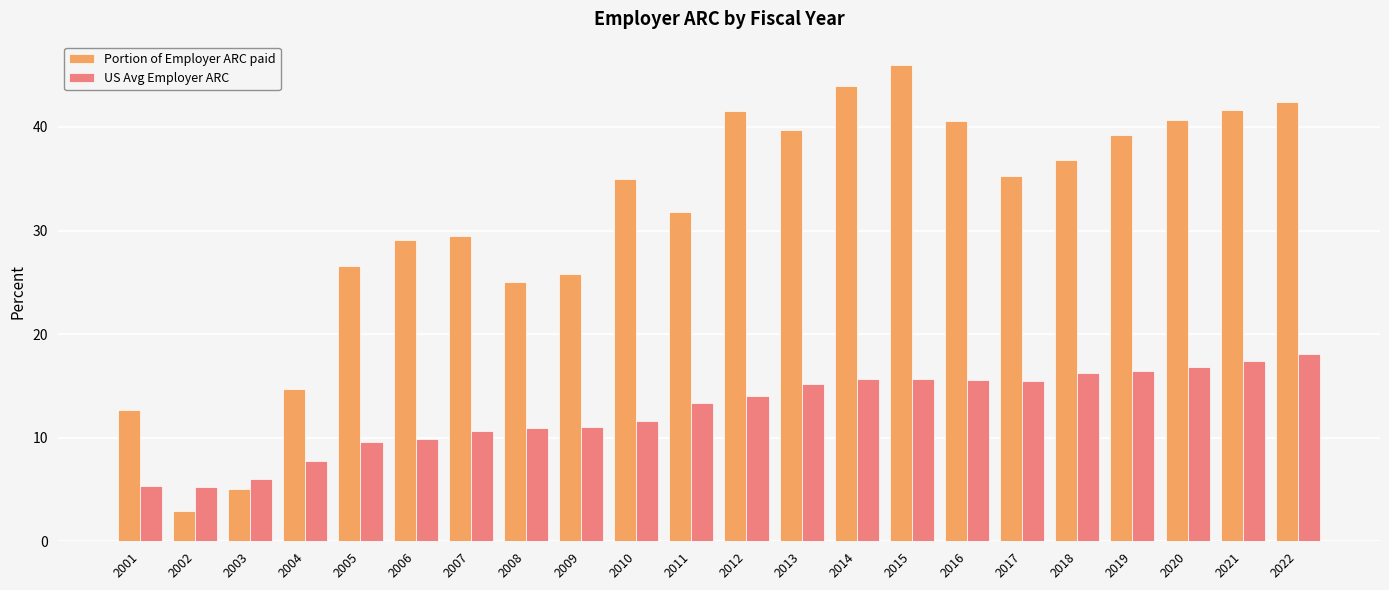

Is it true that US Avg Employer ARC equals 3.5 at 2010?

False